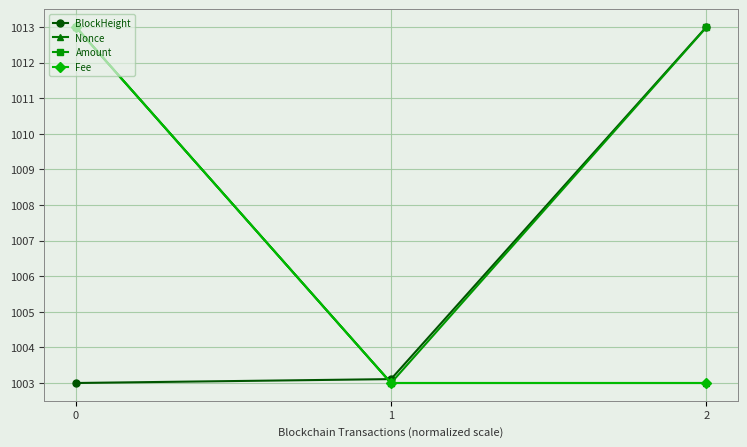

What is the minimum value shown in the chart?

1003.0